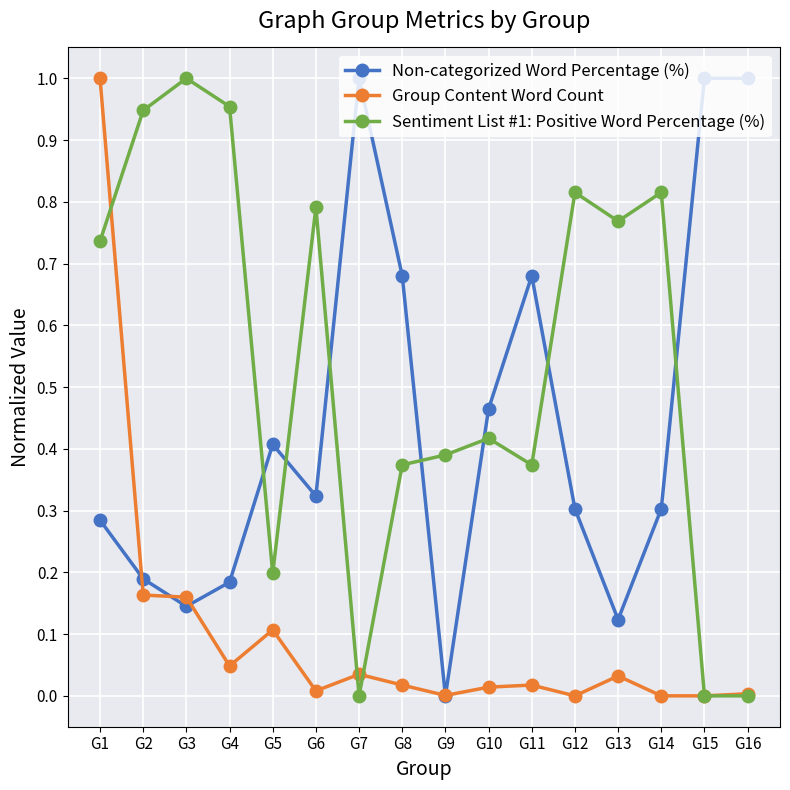

List the series in order of their overall mean, lowest first.

Group Content Word Count, Non-categorized Word Percentage (%), Sentiment List #1: Positive Word Percentage (%)